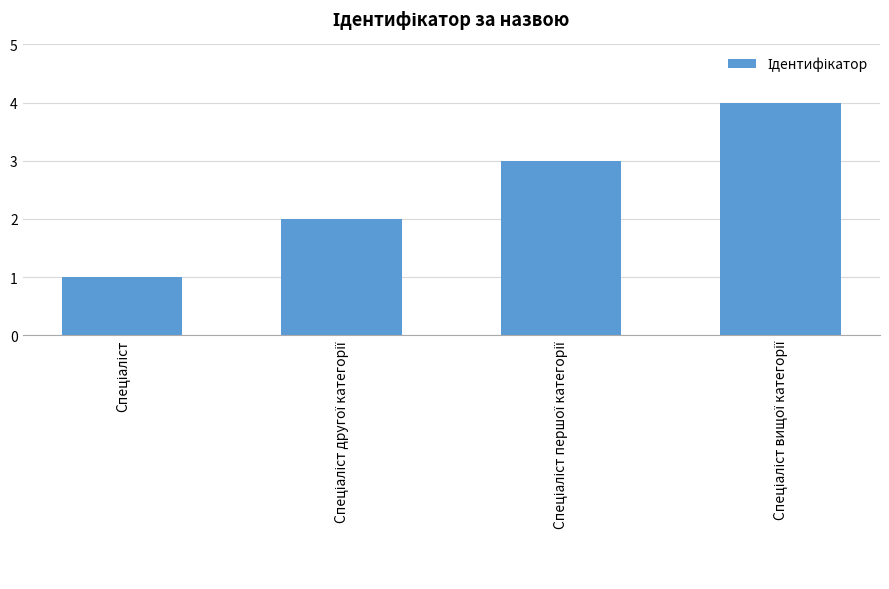

What is the maximum value shown in the chart?

4